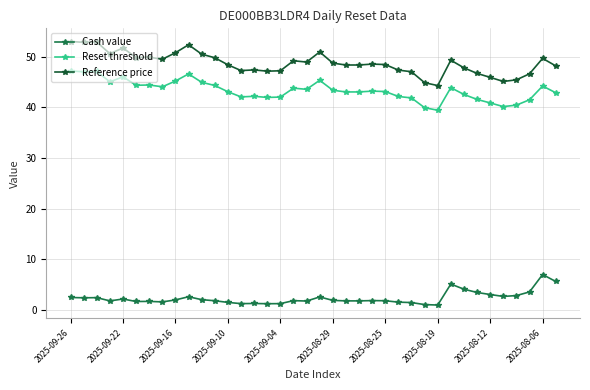

List the series in order of their peak value, lowest first.

Cash value, Reset threshold, Reference price